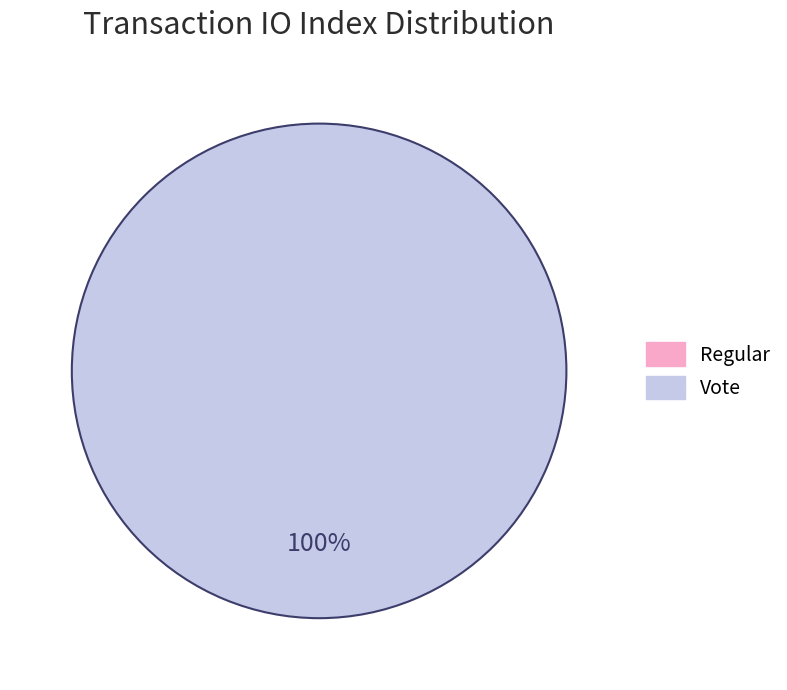

Is the sum of Vote and Regular greater than half?

Yes